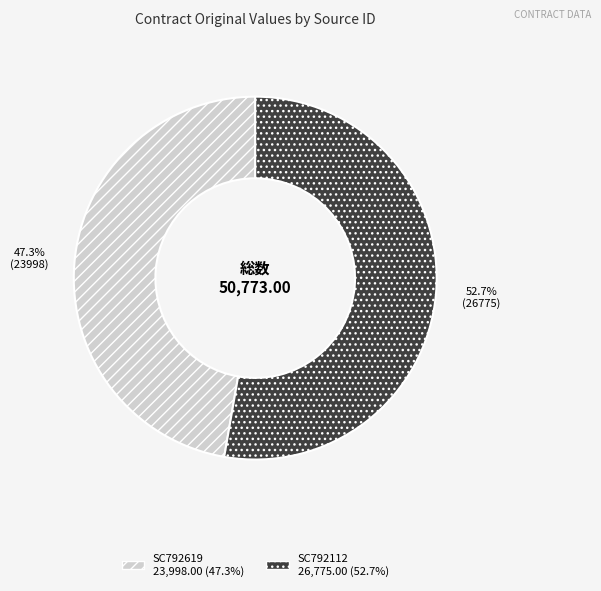

How many slices are in this pie chart?

2